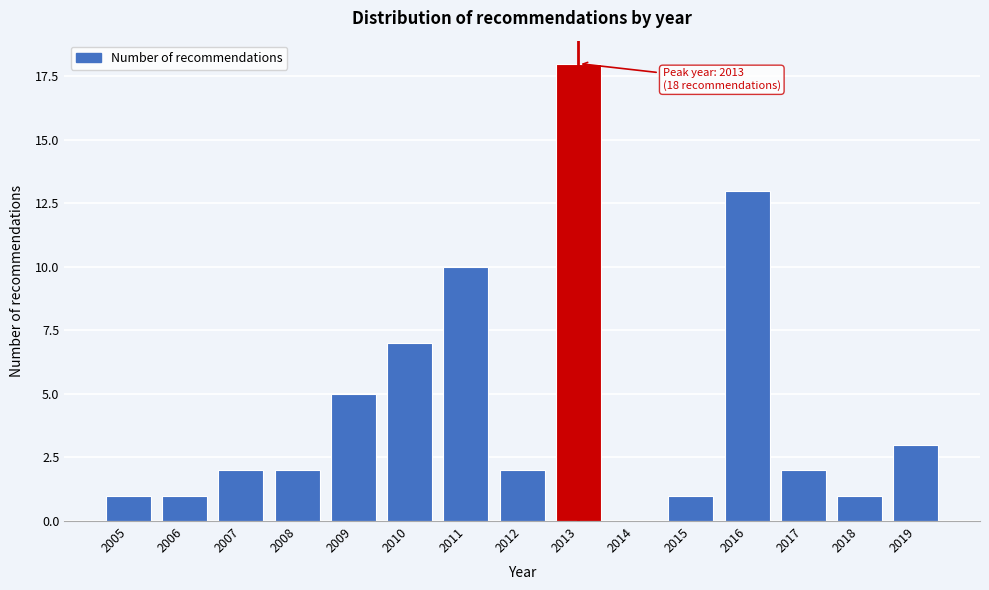

Reading left to right, list all the values displayed in this chart.

2005=1	2006=1	2007=2	2008=2	2009=5	2010=7	2011=10	2012=2	2013=18	2014=0	2015=1	2016=13	2017=2	2018=1	2019=3